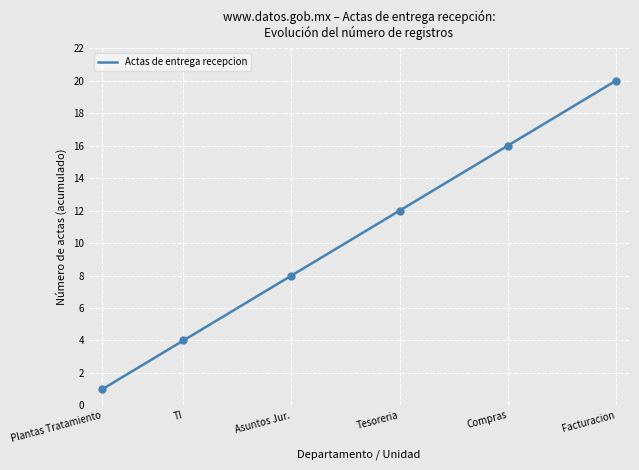

What is the highest value of the Actas de entrega recepcion series?

20